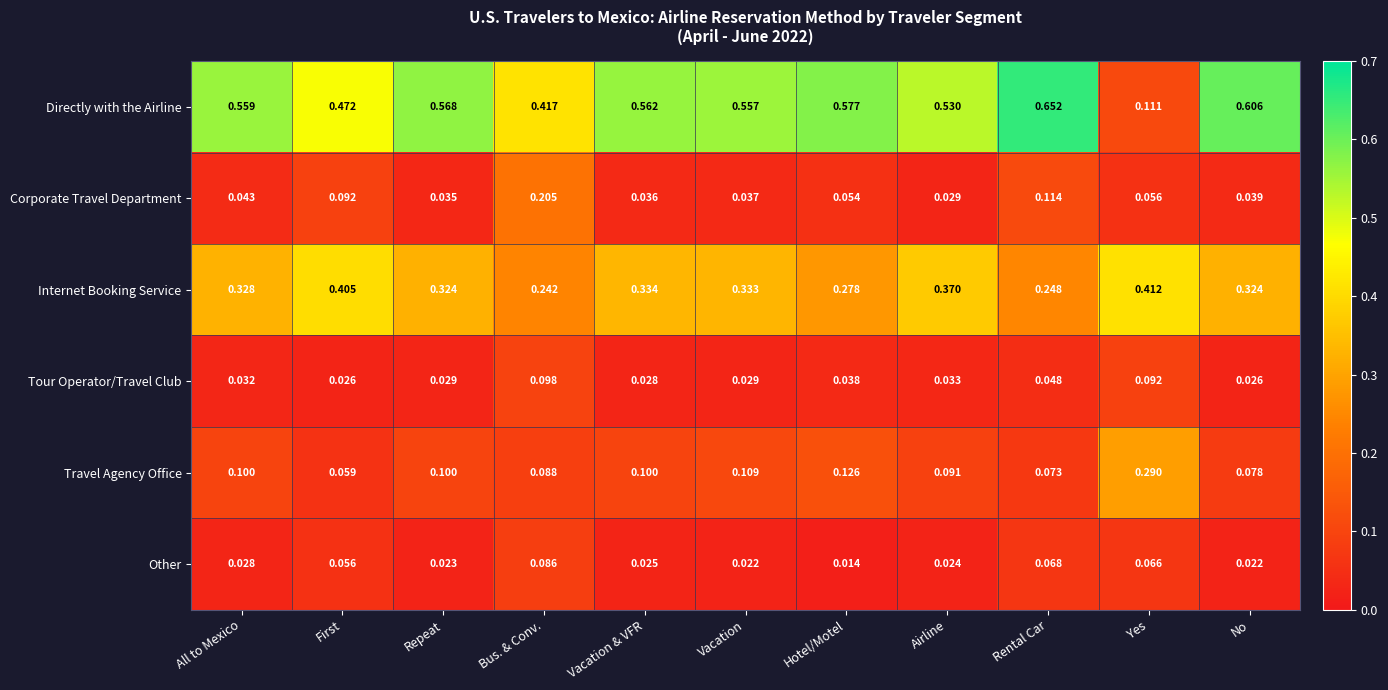

Which series changed the most between Yes and No?

Directly with the Airline